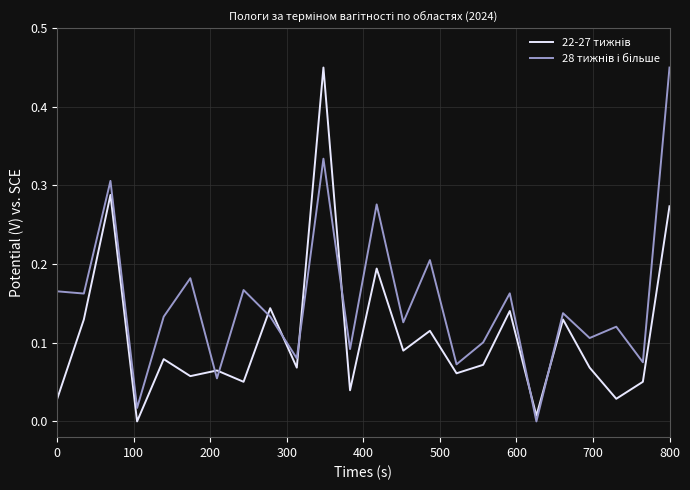

Does the chart have visible grid lines?

Yes